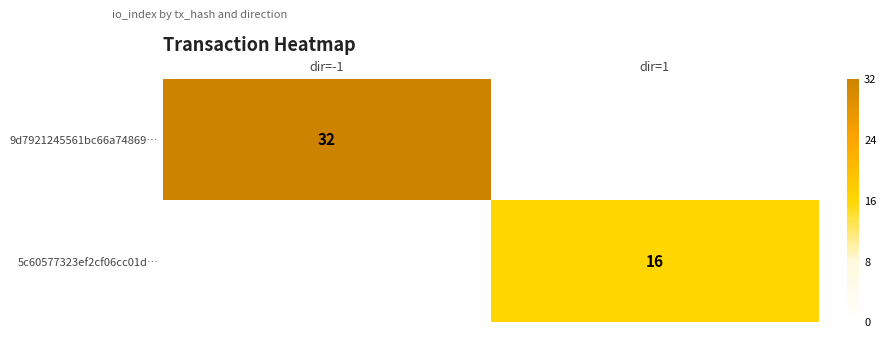

True or false: 5c60577323ef2cf06cc01d… has a value of 16 at dir=1.

True